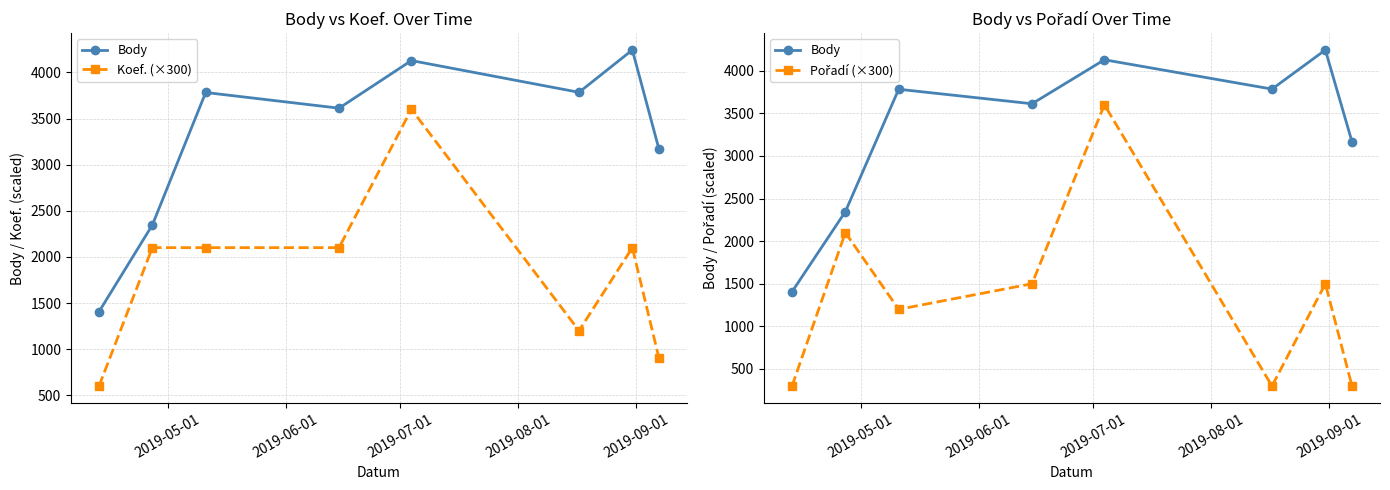

List the series in order of their overall mean, lowest first.

Pořadí (×300), Koef. (×300), Body